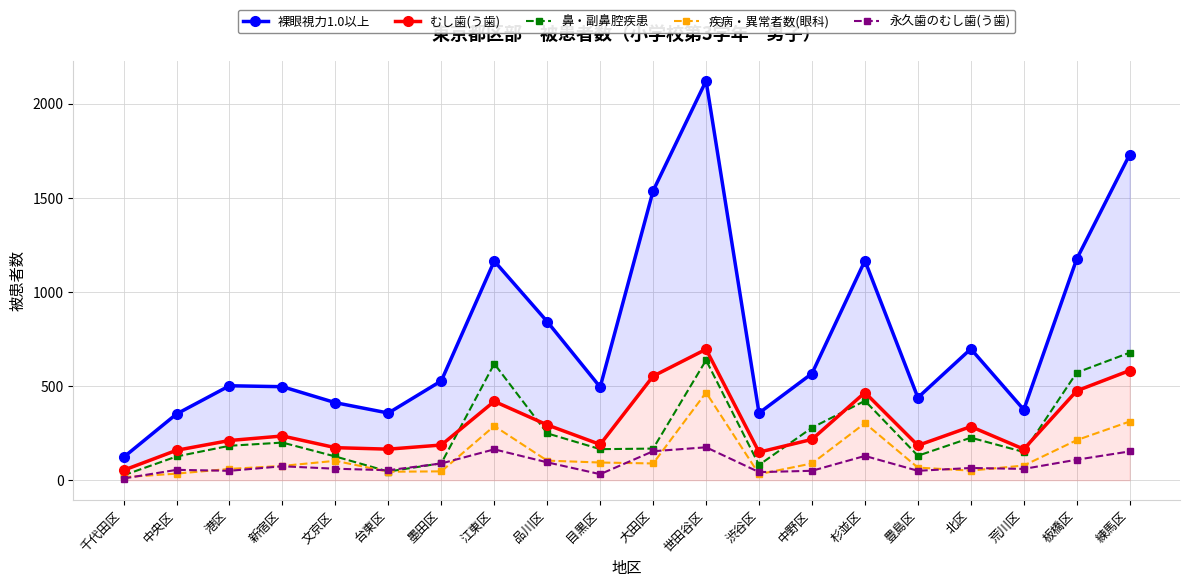

Where is the first local minimum for 疾病・異常者数(眼科)?

台東区